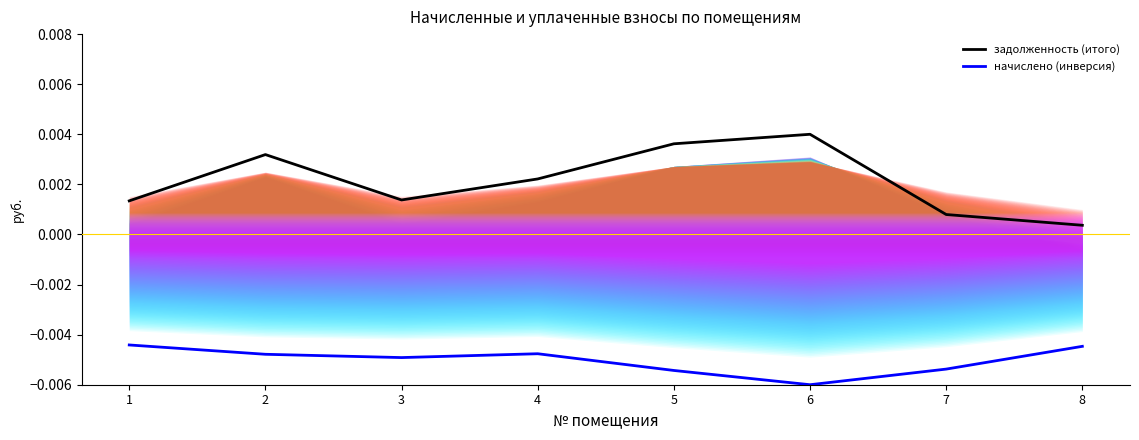

What are all the series names shown in the legend?

задолженность (итого), начислено (инверсия)